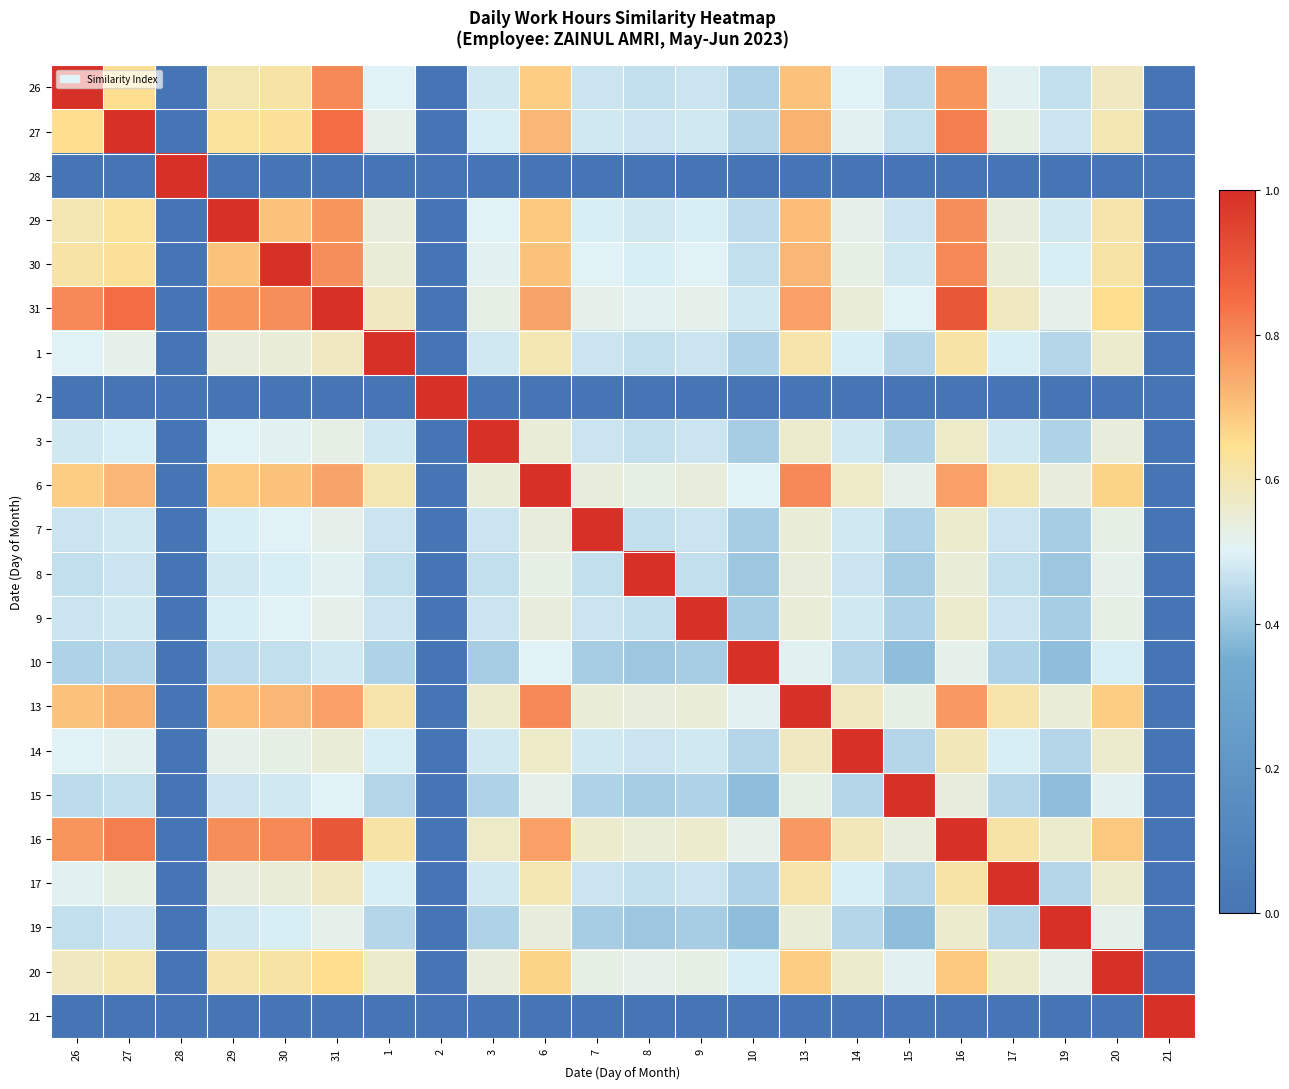

Reading left to right, what are all the values shown in this chart?

26: 26=1.0	27=0.7	28=0.0	29=0.6	30=0.6	31=0.8	1=0.5	2=0.0	3=0.5	6=0.7	7=0.5	8=0.5	9=0.5	10=0.4	13=0.7	14=0.5	15=0.5	16=0.8	17=0.5	19=0.5	20=0.6	21=0.0
27: 26=0.7	27=1.0	28=0.0	29=0.6	30=0.6	31=0.8	1=0.5	2=0.0	3=0.5	6=0.7	7=0.5	8=0.5	9=0.5	10=0.4	13=0.7	14=0.5	15=0.5	16=0.8	17=0.5	19=0.5	20=0.6	21=0.0
28: 26=0.0	27=0.0	28=1.0	29=0.0	30=0.0	31=0.0	1=0.0	2=0.0	3=0.0	6=0.0	7=0.0	8=0.0	9=0.0	10=0.0	13=0.0	14=0.0	15=0.0	16=0.0	17=0.0	19=0.0	20=0.0	21=0.0
29: 26=0.6	27=0.6	28=0.0	29=1.0	30=0.7	31=0.8	1=0.5	2=0.0	3=0.5	6=0.7	7=0.5	8=0.5	9=0.5	10=0.5	13=0.7	14=0.5	15=0.5	16=0.8	17=0.5	19=0.5	20=0.6	21=0.0
30: 26=0.6	27=0.6	28=0.0	29=0.7	30=1.0	31=0.8	1=0.6	2=0.0	3=0.5	6=0.7	7=0.5	8=0.5	9=0.5	10=0.5	13=0.7	14=0.5	15=0.5	16=0.8	17=0.6	19=0.5	20=0.6	21=0.0
31: 26=0.8	27=0.8	28=0.0	29=0.8	30=0.8	31=1.0	1=0.6	2=0.0	3=0.5	6=0.8	7=0.5	8=0.5	9=0.5	10=0.5	13=0.8	14=0.6	15=0.5	16=0.9	17=0.6	19=0.5	20=0.7	21=0.0
1: 26=0.5	27=0.5	28=0.0	29=0.5	30=0.6	31=0.6	1=1.0	2=0.0	3=0.5	6=0.6	7=0.5	8=0.5	9=0.5	10=0.4	13=0.6	14=0.5	15=0.4	16=0.6	17=0.5	19=0.4	20=0.6	21=0.0
2: 26=0.0	27=0.0	28=0.0	29=0.0	30=0.0	31=0.0	1=0.0	2=1.0	3=0.0	6=0.0	7=0.0	8=0.0	9=0.0	10=0.0	13=0.0	14=0.0	15=0.0	16=0.0	17=0.0	19=0.0	20=0.0	21=0.0
3: 26=0.5	27=0.5	28=0.0	29=0.5	30=0.5	31=0.5	1=0.5	2=0.0	3=1.0	6=0.6	7=0.5	8=0.5	9=0.5	10=0.4	13=0.6	14=0.5	15=0.4	16=0.6	17=0.5	19=0.4	20=0.5	21=0.0
6: 26=0.7	27=0.7	28=0.0	29=0.7	30=0.7	31=0.8	1=0.6	2=0.0	3=0.6	6=1.0	7=0.5	8=0.5	9=0.5	10=0.5	13=0.8	14=0.6	15=0.5	16=0.8	17=0.6	19=0.5	20=0.7	21=0.0
7: 26=0.5	27=0.5	28=0.0	29=0.5	30=0.5	31=0.5	1=0.5	2=0.0	3=0.5	6=0.5	7=1.0	8=0.5	9=0.5	10=0.4	13=0.6	14=0.5	15=0.4	16=0.6	17=0.5	19=0.4	20=0.5	21=0.0
8: 26=0.5	27=0.5	28=0.0	29=0.5	30=0.5	31=0.5	1=0.5	2=0.0	3=0.5	6=0.5	7=0.5	8=1.0	9=0.5	10=0.4	13=0.5	14=0.5	15=0.4	16=0.6	17=0.5	19=0.4	20=0.5	21=0.0
9: 26=0.5	27=0.5	28=0.0	29=0.5	30=0.5	31=0.5	1=0.5	2=0.0	3=0.5	6=0.5	7=0.5	8=0.5	9=1.0	10=0.4	13=0.6	14=0.5	15=0.4	16=0.6	17=0.5	19=0.4	20=0.5	21=0.0
10: 26=0.4	27=0.4	28=0.0	29=0.5	30=0.5	31=0.5	1=0.4	2=0.0	3=0.4	6=0.5	7=0.4	8=0.4	9=0.4	10=1.0	13=0.5	14=0.4	15=0.4	16=0.5	17=0.4	19=0.4	20=0.5	21=0.0
13: 26=0.7	27=0.7	28=0.0	29=0.7	30=0.7	31=0.8	1=0.6	2=0.0	3=0.6	6=0.8	7=0.6	8=0.5	9=0.6	10=0.5	13=1.0	14=0.6	15=0.5	16=0.8	17=0.6	19=0.6	20=0.7	21=0.0
14: 26=0.5	27=0.5	28=0.0	29=0.5	30=0.5	31=0.6	1=0.5	2=0.0	3=0.5	6=0.6	7=0.5	8=0.5	9=0.5	10=0.4	13=0.6	14=1.0	15=0.4	16=0.6	17=0.5	19=0.4	20=0.6	21=0.0
15: 26=0.5	27=0.5	28=0.0	29=0.5	30=0.5	31=0.5	1=0.4	2=0.0	3=0.4	6=0.5	7=0.4	8=0.4	9=0.4	10=0.4	13=0.5	14=0.4	15=1.0	16=0.5	17=0.4	19=0.4	20=0.5	21=0.0
16: 26=0.8	27=0.8	28=0.0	29=0.8	30=0.8	31=0.9	1=0.6	2=0.0	3=0.6	6=0.8	7=0.6	8=0.6	9=0.6	10=0.5	13=0.8	14=0.6	15=0.5	16=1.0	17=0.6	19=0.6	20=0.7	21=0.0
17: 26=0.5	27=0.5	28=0.0	29=0.5	30=0.6	31=0.6	1=0.5	2=0.0	3=0.5	6=0.6	7=0.5	8=0.5	9=0.5	10=0.4	13=0.6	14=0.5	15=0.4	16=0.6	17=1.0	19=0.4	20=0.6	21=0.0
19: 26=0.5	27=0.5	28=0.0	29=0.5	30=0.5	31=0.5	1=0.4	2=0.0	3=0.4	6=0.5	7=0.4	8=0.4	9=0.4	10=0.4	13=0.6	14=0.4	15=0.4	16=0.6	17=0.4	19=1.0	20=0.5	21=0.0
20: 26=0.6	27=0.6	28=0.0	29=0.6	30=0.6	31=0.7	1=0.6	2=0.0	3=0.5	6=0.7	7=0.5	8=0.5	9=0.5	10=0.5	13=0.7	14=0.6	15=0.5	16=0.7	17=0.6	19=0.5	20=1.0	21=0.0
21: 26=0.0	27=0.0	28=0.0	29=0.0	30=0.0	31=0.0	1=0.0	2=0.0	3=0.0	6=0.0	7=0.0	8=0.0	9=0.0	10=0.0	13=0.0	14=0.0	15=0.0	16=0.0	17=0.0	19=0.0	20=0.0	21=1.0